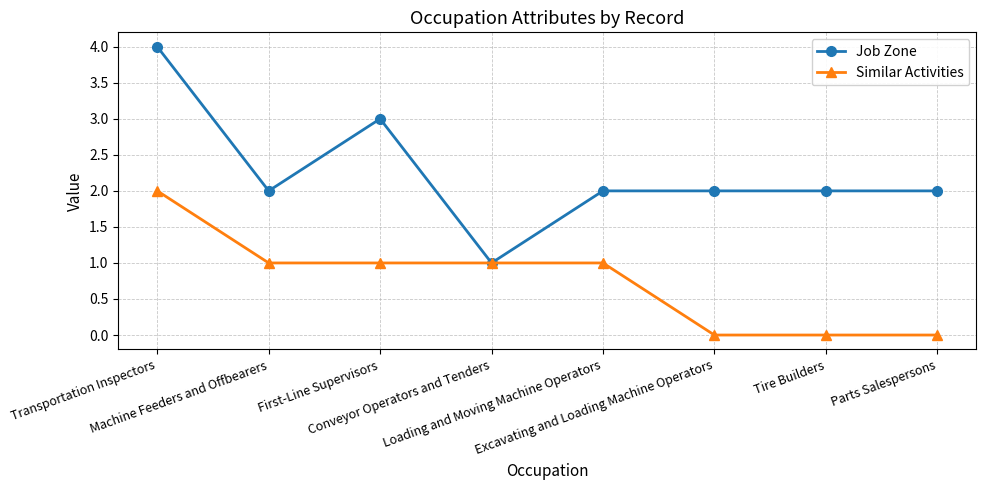

Reading left to right, what are all the values shown in this chart?

Job Zone: 4	2	3	1	2	2	2	2
Similar Activities: 2	1	1	1	1	0	0	0